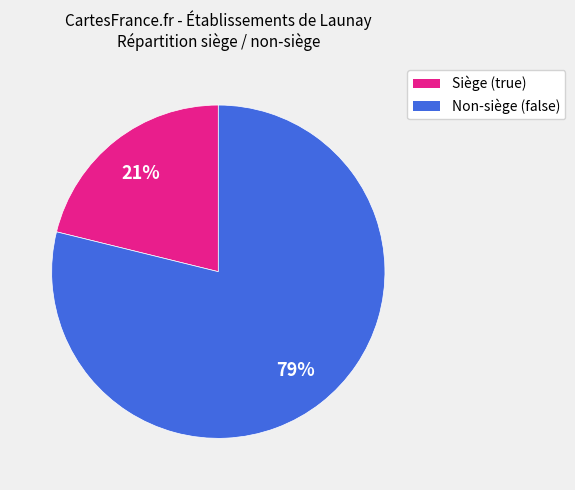

Is there a majority slice in this chart?

Yes